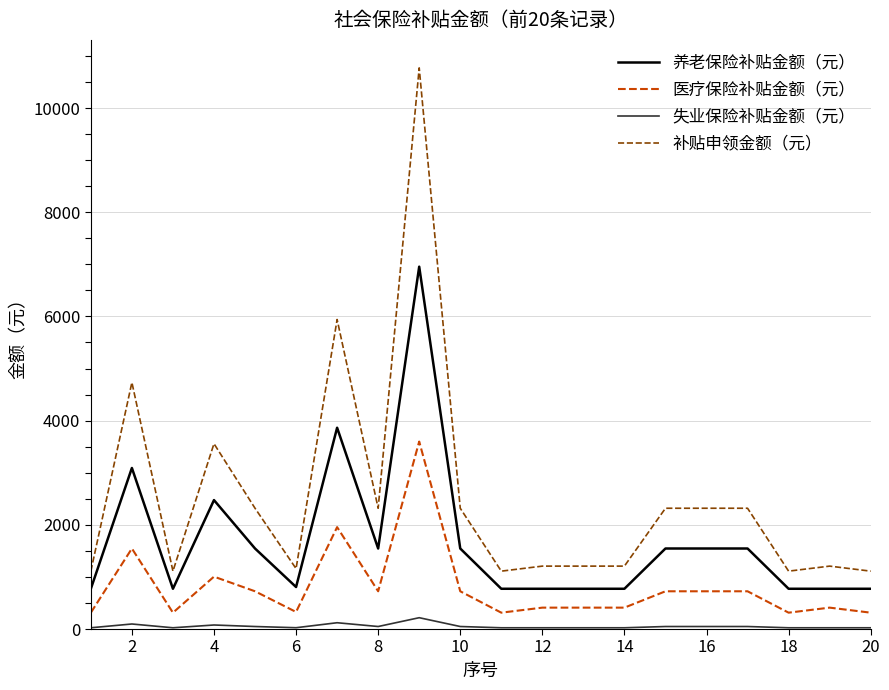

Which series has the largest total across all categories?

补贴申领金额（元）